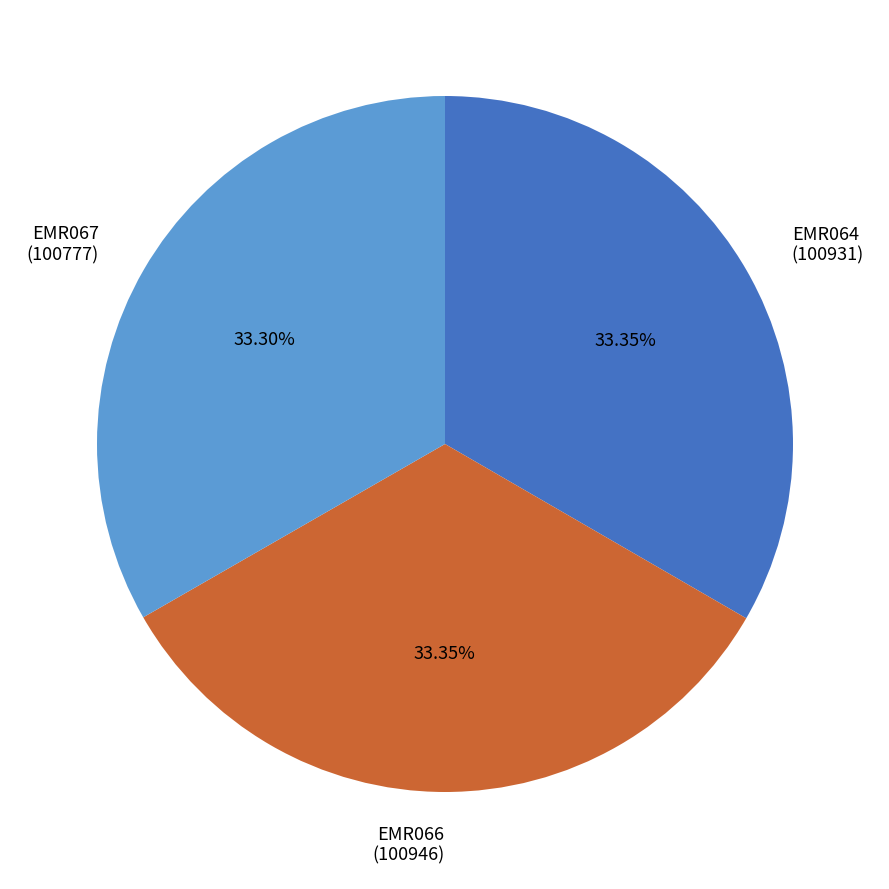

Is there a majority slice in this chart?

No